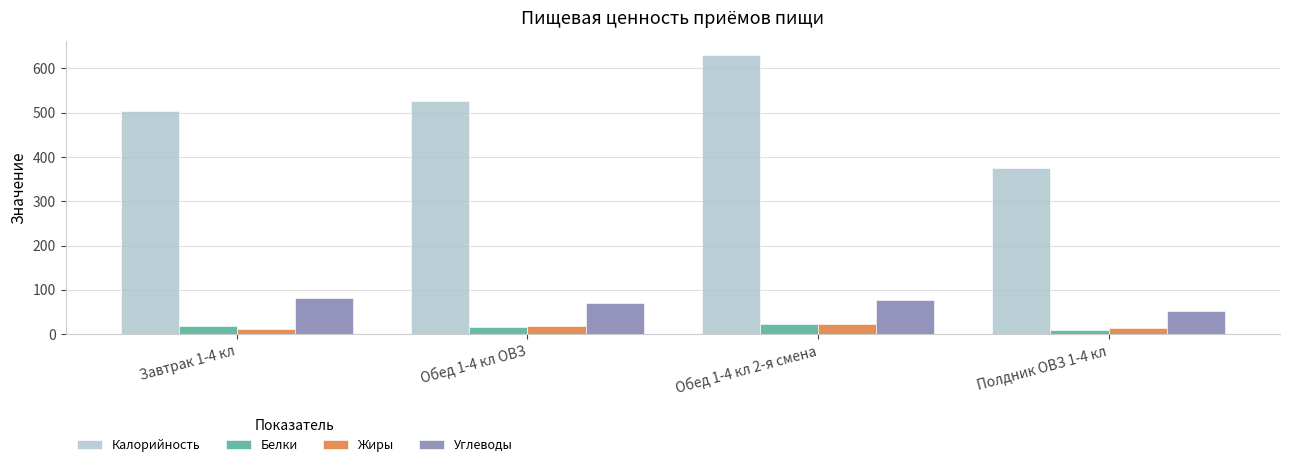

Which series has the widest spread of values?

Калорийность